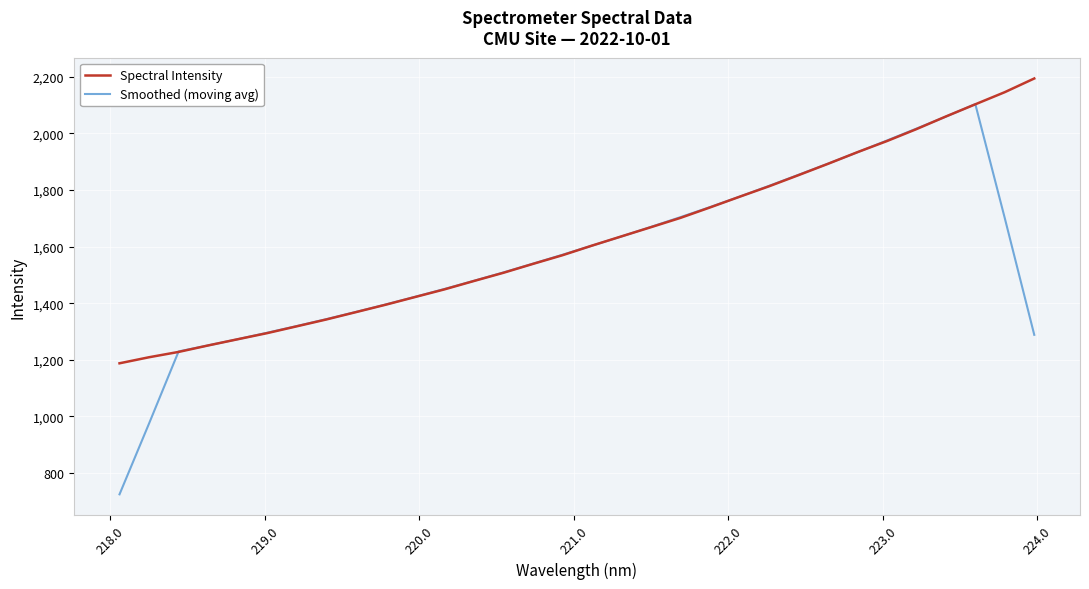

What is the greatest value displayed?

2193.3